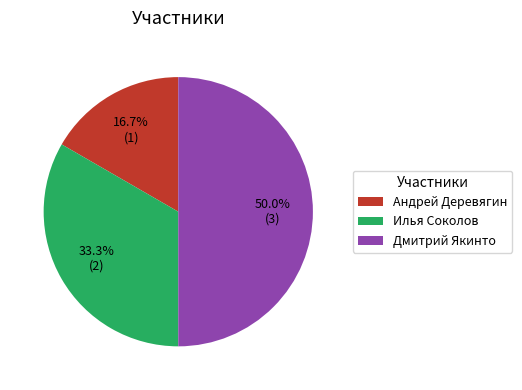

Is it true that Дмитрий Якинто is 50% of the pie?

True